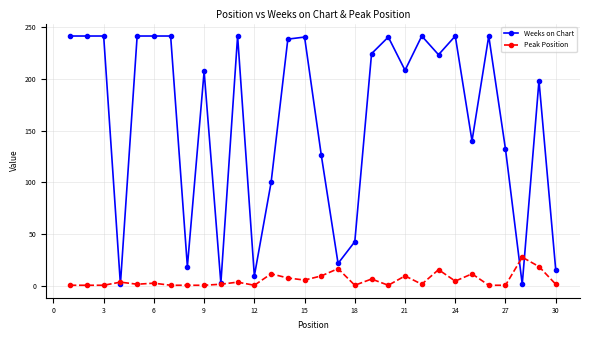

List the series in order of their overall mean, highest first.

Weeks on Chart, Peak Position